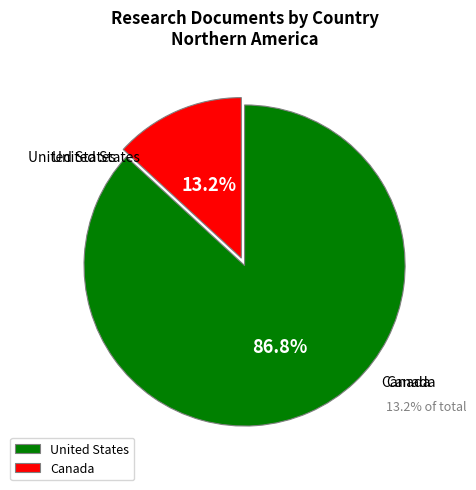

The United States slice represents 96% of the pie. True or false?

False